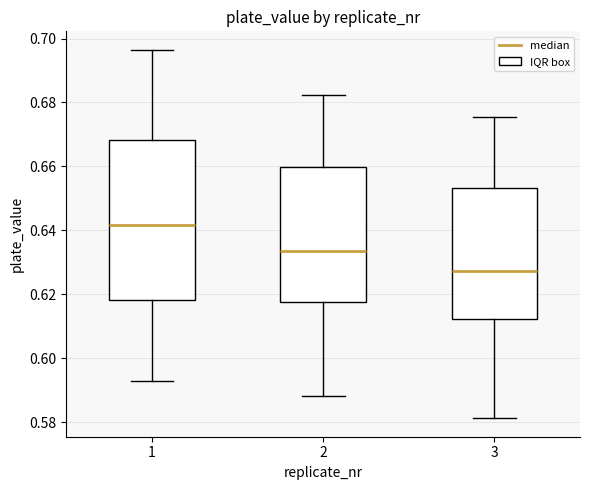

Where does the upper whisker of the box at x = 1 end on the y-axis? The values are not printed on the chart, so give them approximately, as read against the axis.

0.696